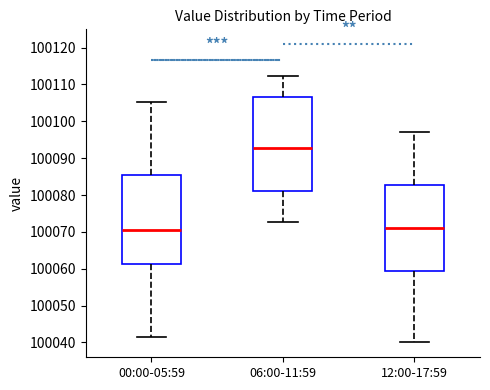

Reading left to right, transcribe this box plot: for each box, give where its median line is, the range the box spans, and where its two whiskers end, as read against the y-axis. The values are not printed on the chart, so give them approximately, as read against the axis.

00:00-05:59: median 100071, box 100061 to 100085, whiskers 100042 to 100105
06:00-11:59: median 100093, box 100081 to 100106, whiskers 100073 to 100112
12:00-17:59: median 100071, box 100060 to 100083, whiskers 100040 to 100097